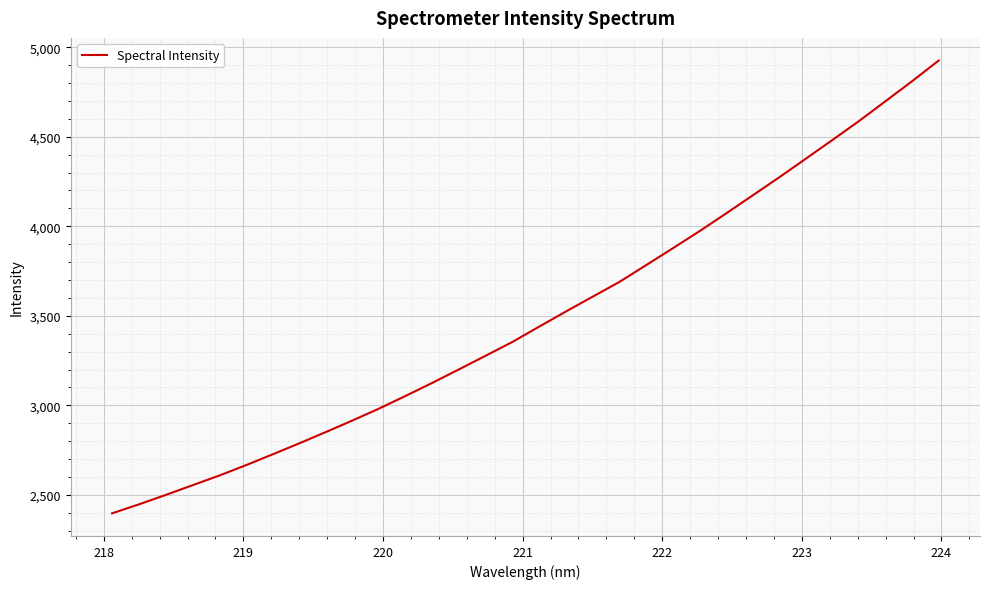

What is the difference between the maximum and minimum values?

2528.1